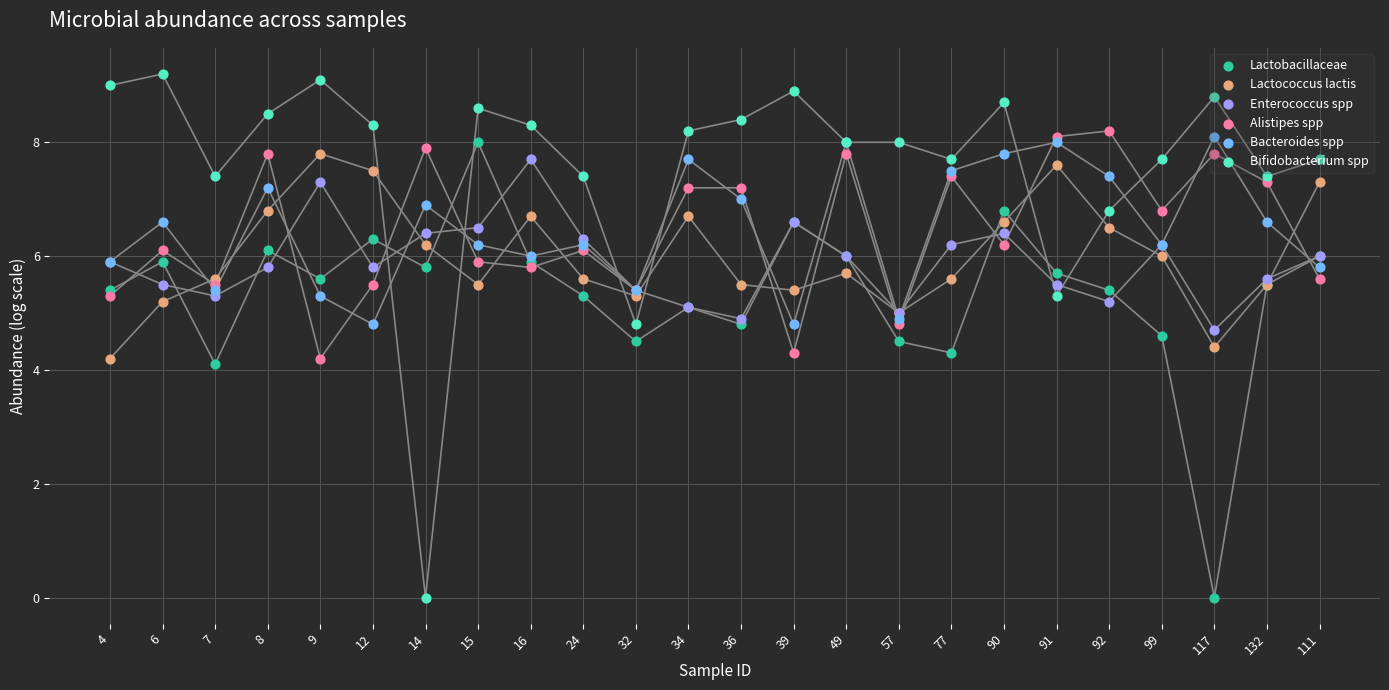

At which category is the sum across all series the highest?

90